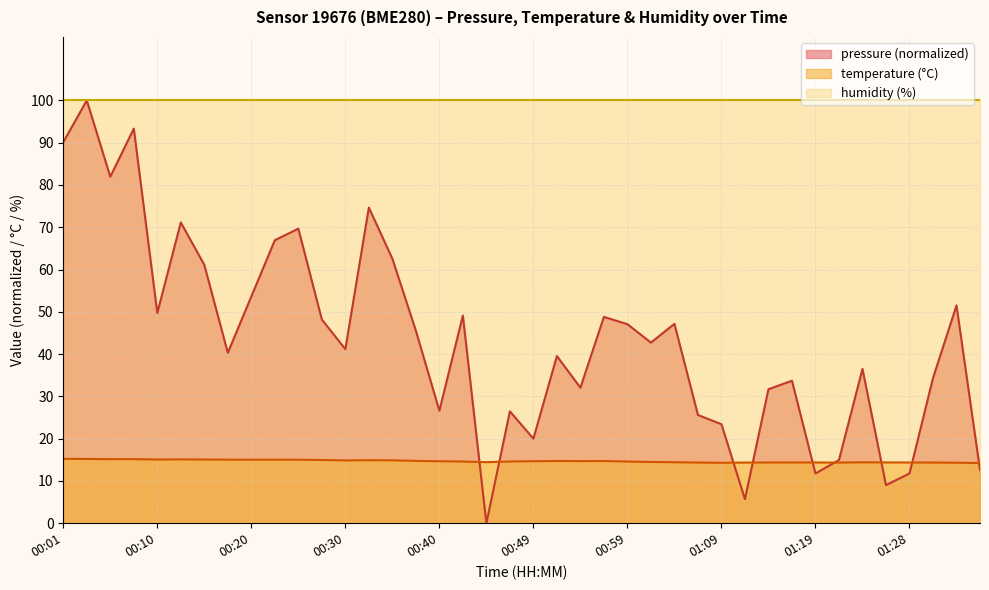

What is the sum of the temperature values at 00:54 and 00:10?

29.8